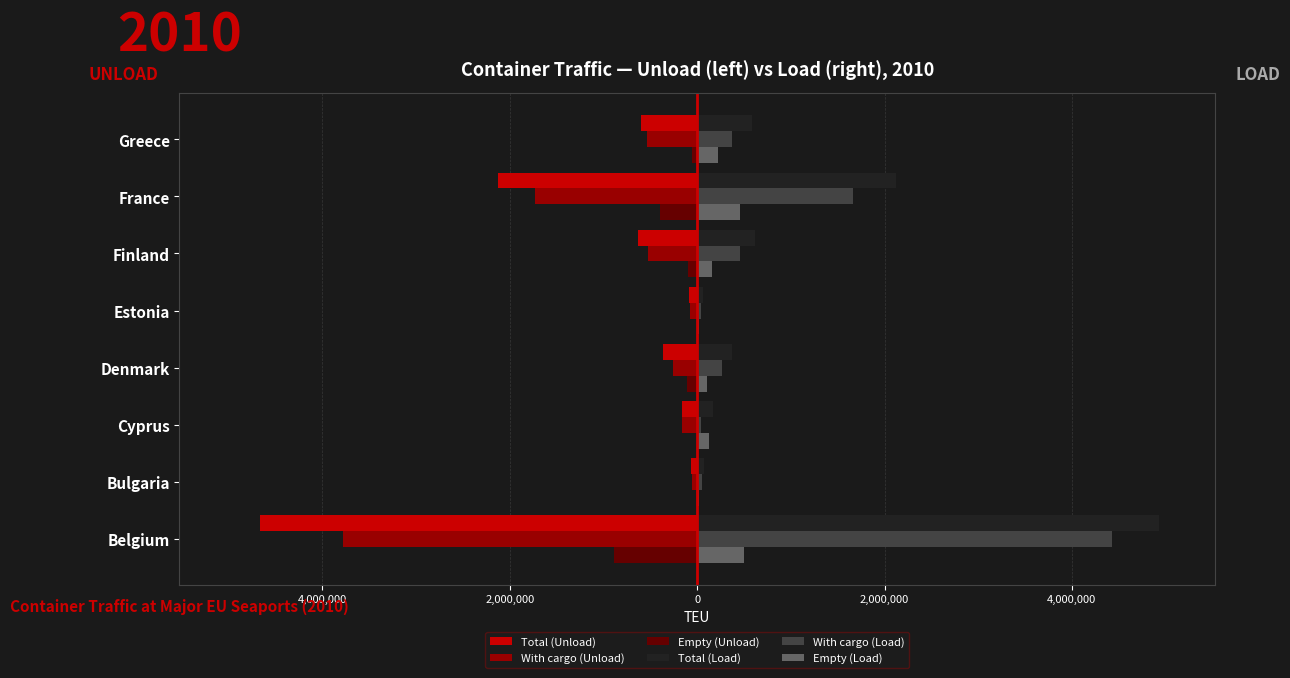

What are all the series names shown in the legend?

Total (Unload), With cargo (Unload), Empty (Unload), Total (Load), With cargo (Load), Empty (Load)